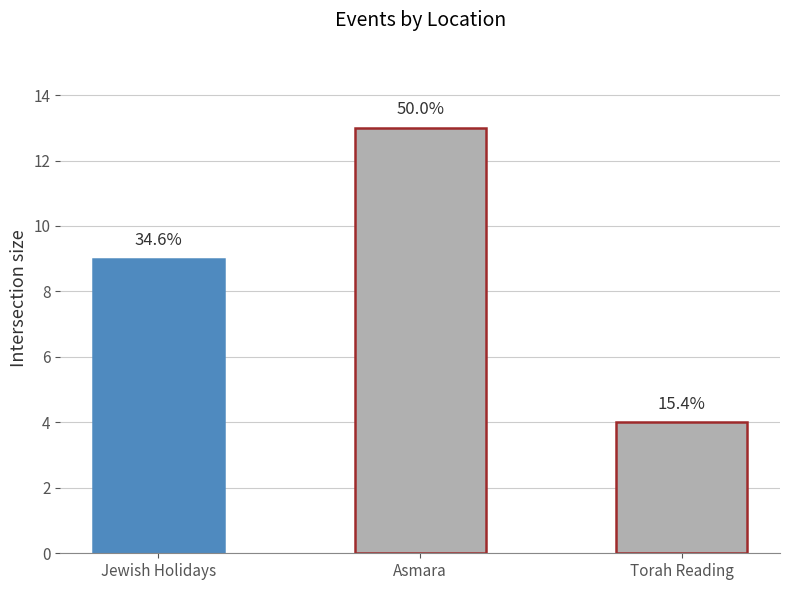

What is the sum of the values at Jewish Holidays and Asmara?

22